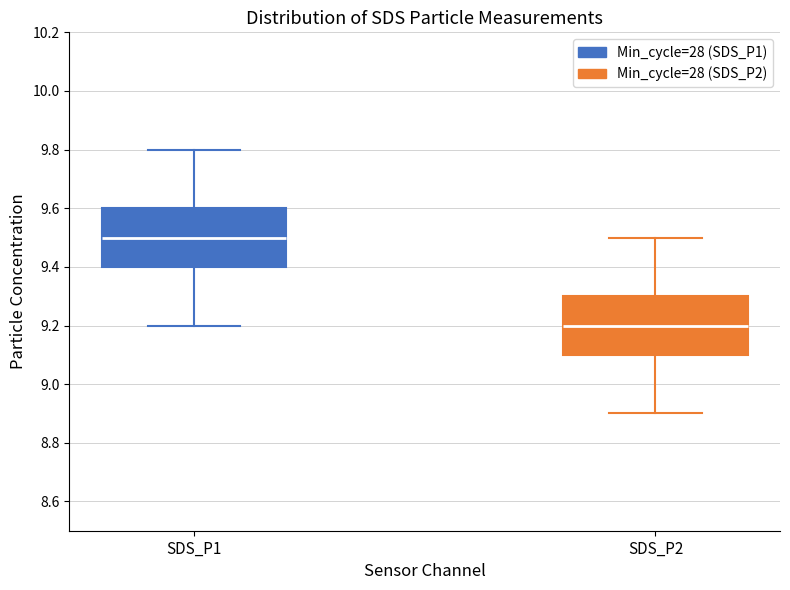

Reading left to right, transcribe this box plot: for each box, give where its median line is, the range the box spans, and where its two whiskers end, as read against the y-axis. The values are not printed on the chart, so give them approximately, as read against the axis.

SDS_P1: median 9.5, box 9.4 to 9.6, whiskers 9.2 to 9.8
SDS_P2: median 9.2, box 9.1 to 9.3, whiskers 8.9 to 9.5